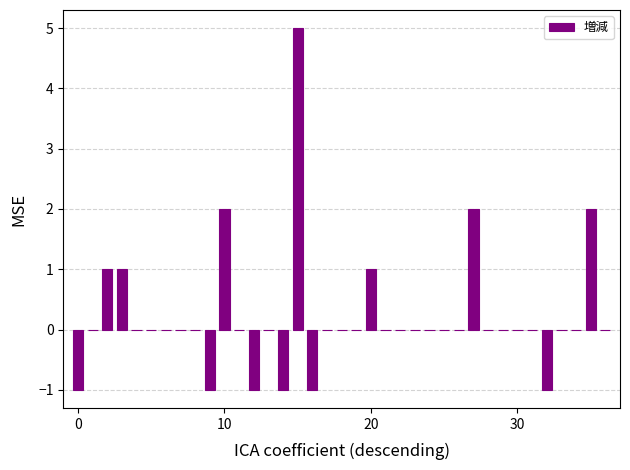

What is the sum of all values?

8